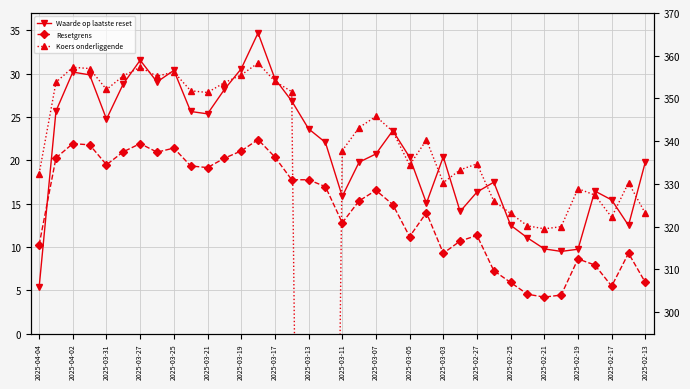

What is the difference between the maximum and second lowest values in the Waarde op laatste reset series?

25.2